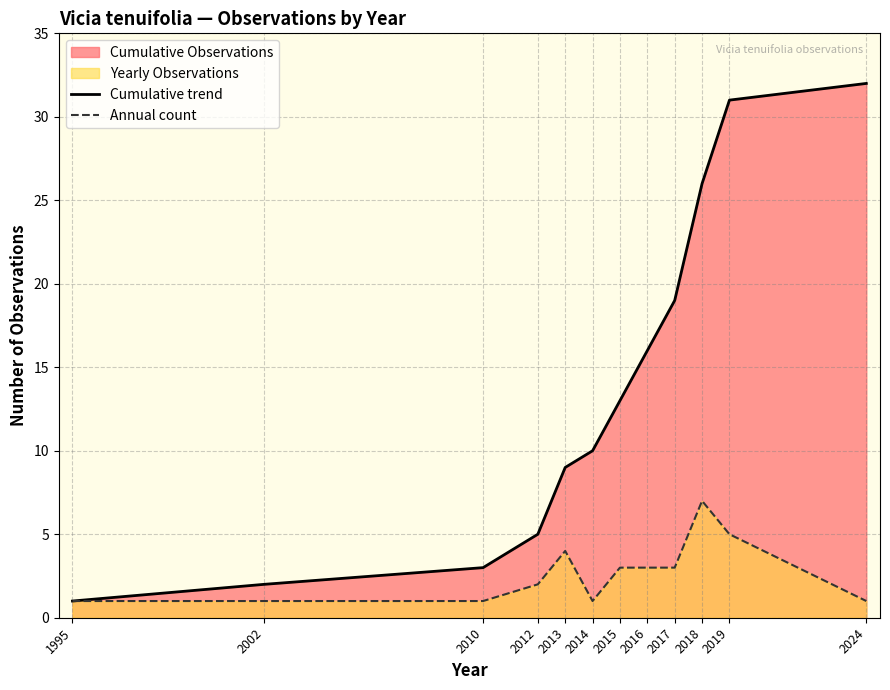

At which label does Cumulative trend first exceed 13?

2016